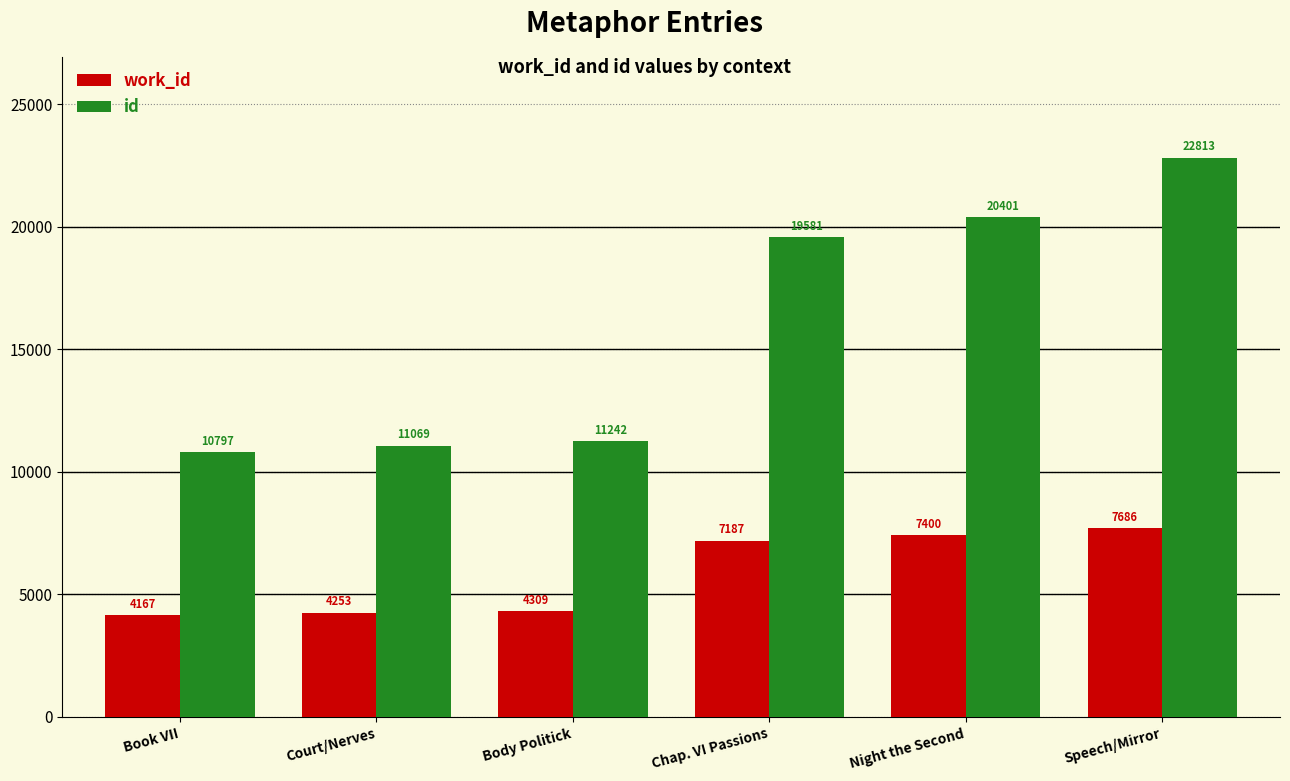

Reading left to right, list all the values displayed in this chart.

work_id: Book VII=4167	Court/Nerves=4253	Body Politick=4309	Chap. VI Passions=7187	Night the Second=7400	Speech/Mirror=7686
id: Book VII=10797	Court/Nerves=11069	Body Politick=11242	Chap. VI Passions=19581	Night the Second=20401	Speech/Mirror=22813